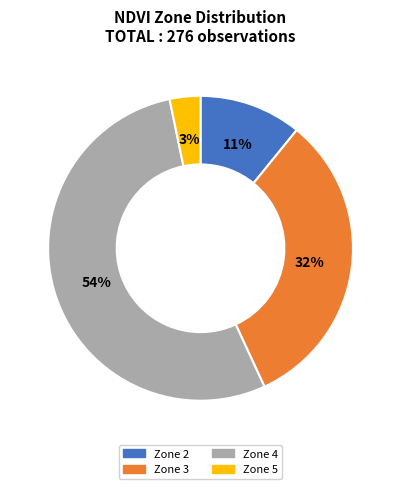

Is it true that Zone 3 is 27% of the pie?

False